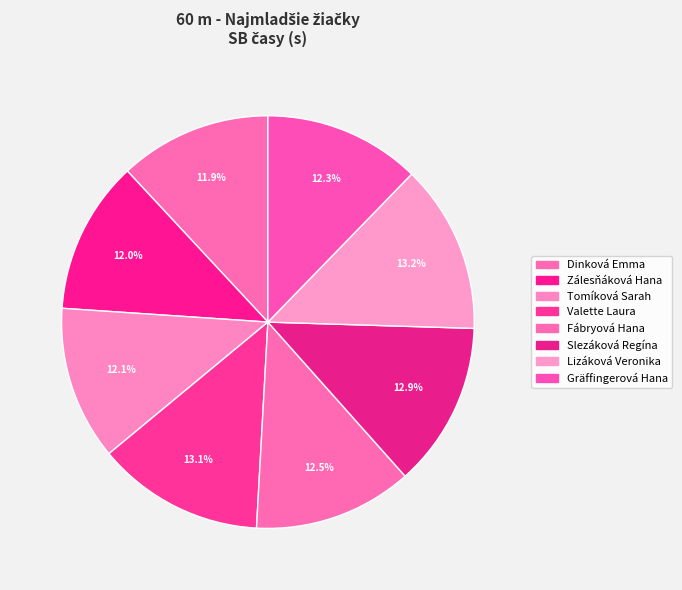

What percentage is the Tomíková Sarah slice, to the nearest percent?

12%